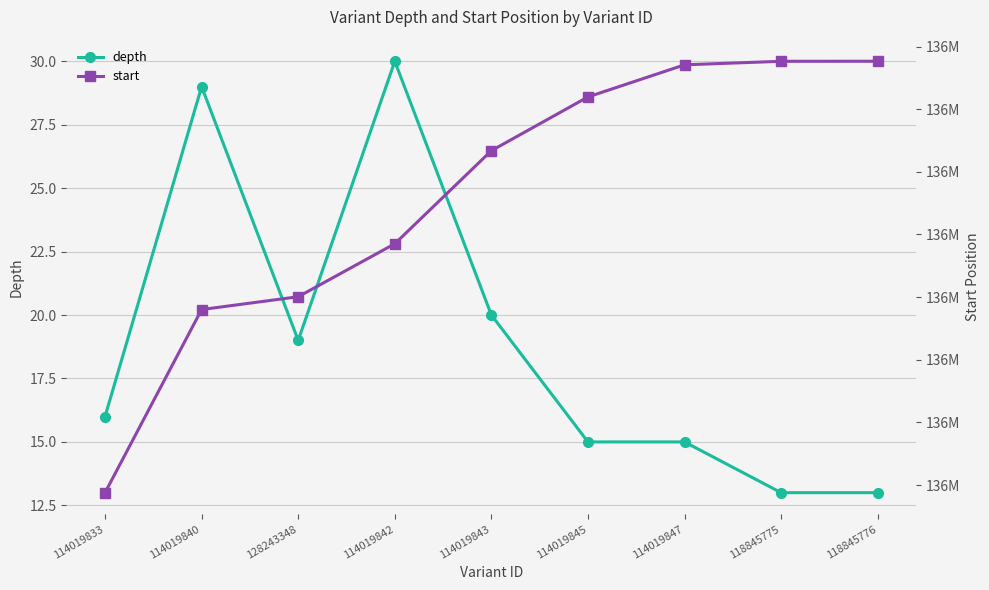

True or false: start and depth intersect in this chart.

False